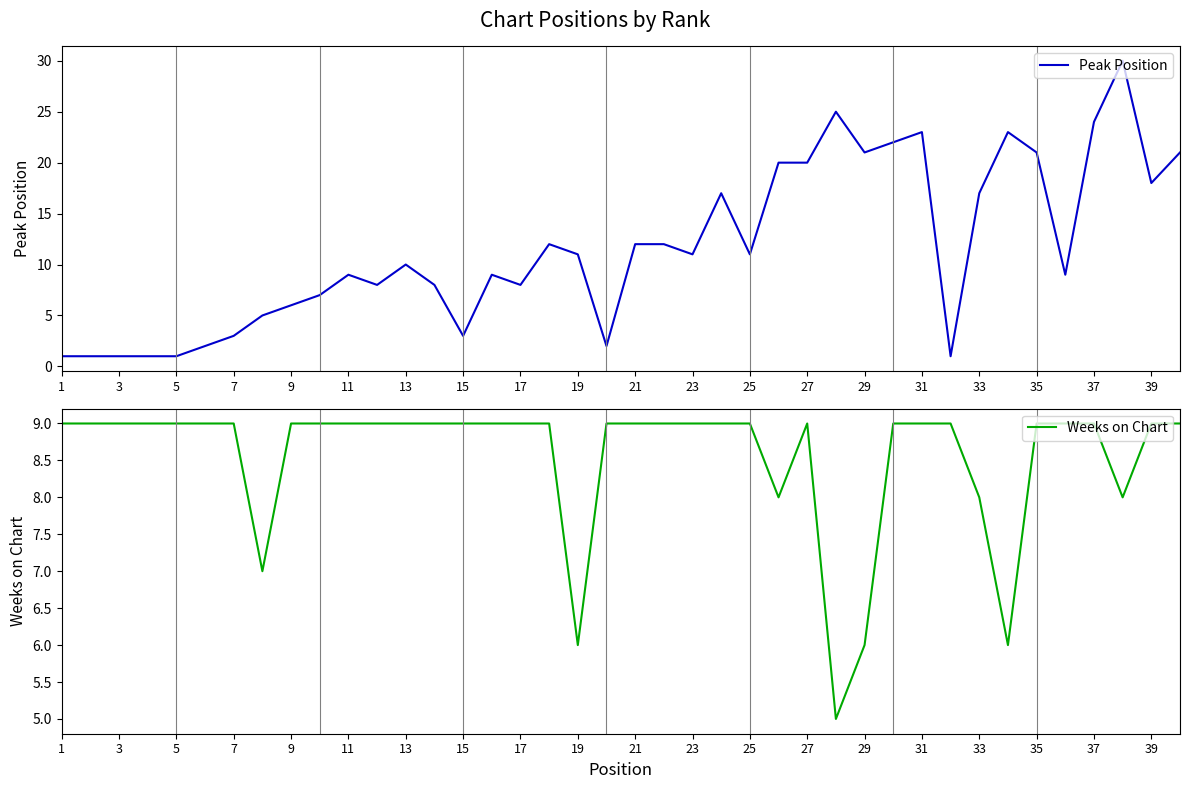

What is the highest value of the Peak Position series?

30